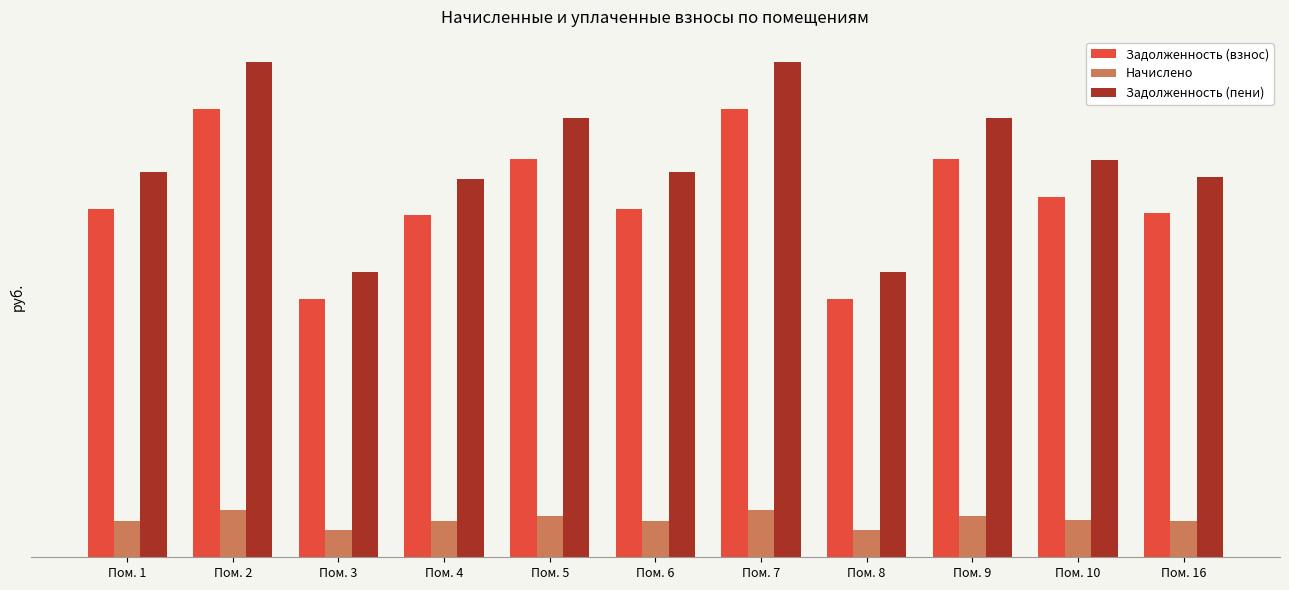

What is the value of the Задолженность (взнос) bar at the 3rd from the left?

9745.2